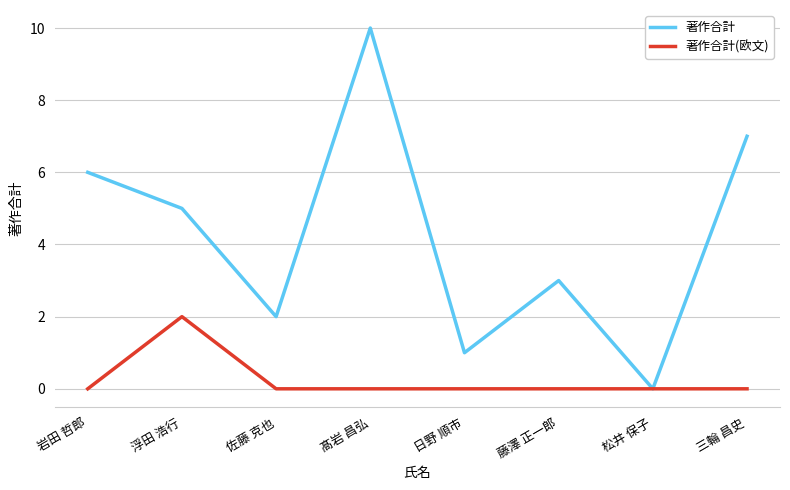

Between 日野 順市 and 三輪 昌史, which series saw the biggest shift?

著作合計